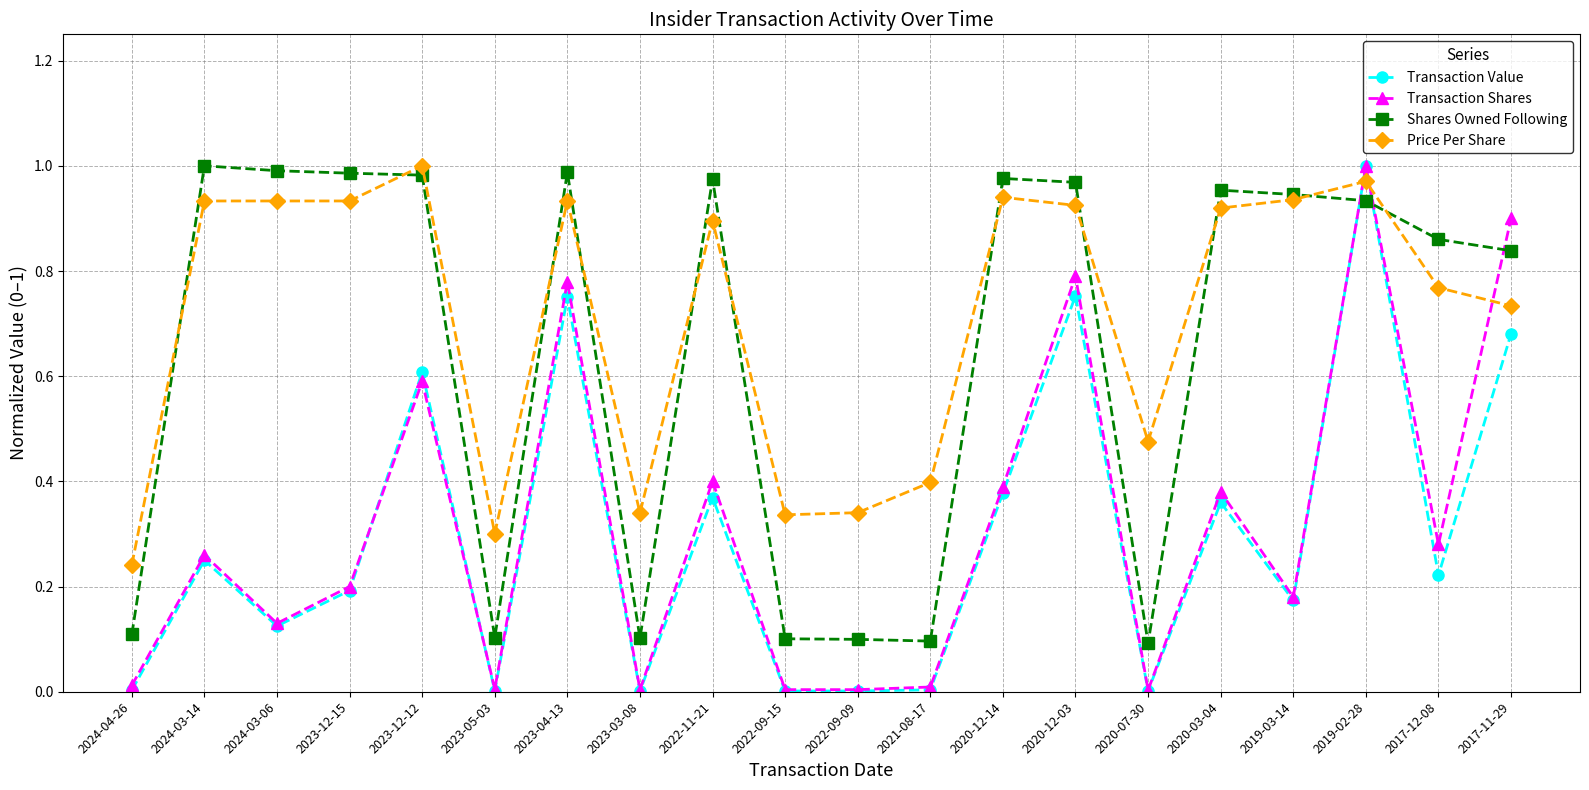

At which category is the sum across all series the highest?

2019-02-28